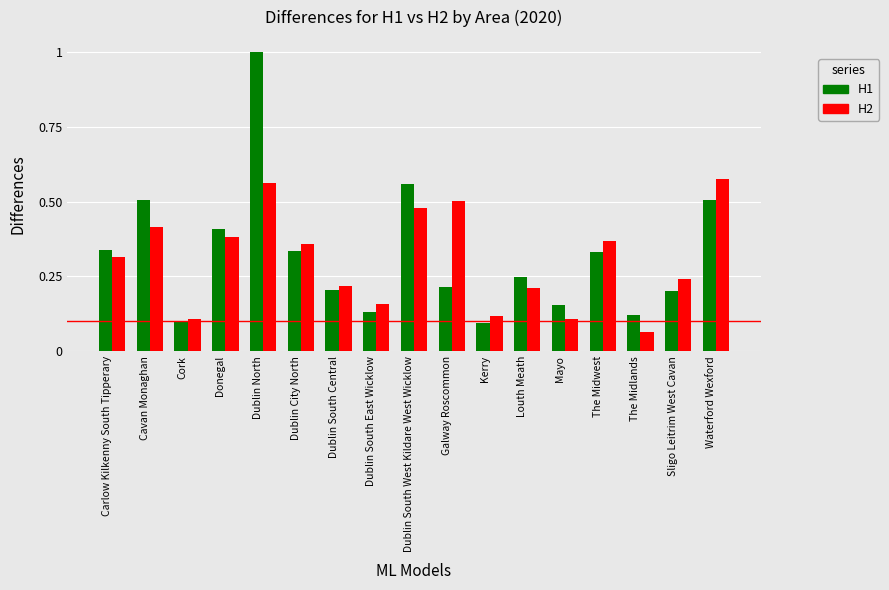

At which label is H2 closest to 0?

The Midlands